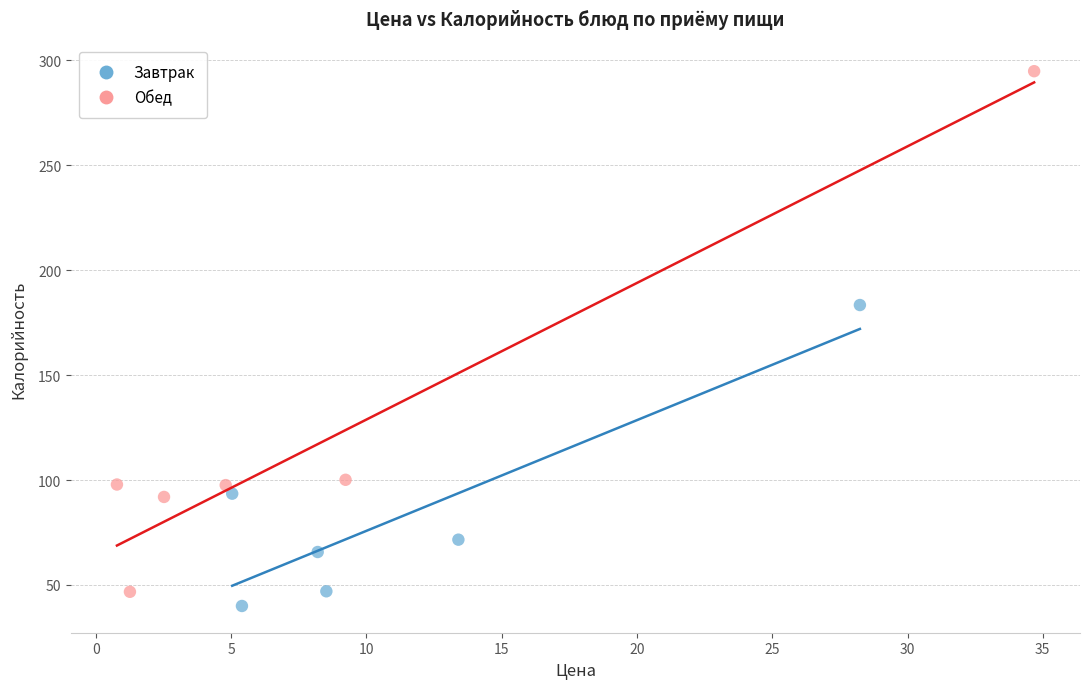

Which series has the widest spread of Y values?

Обед